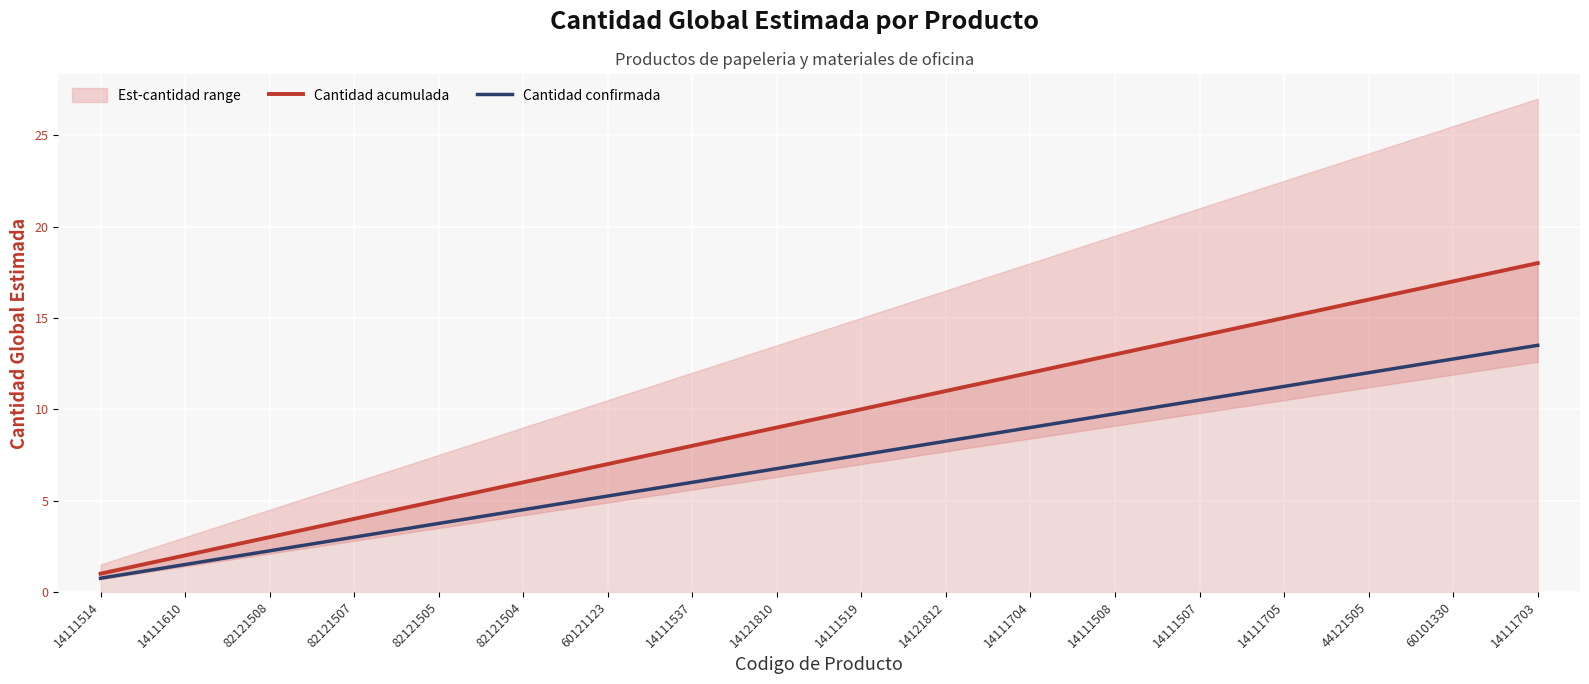

True or false: Cantidad acumulada and Cantidad confirmada intersect in this chart.

False